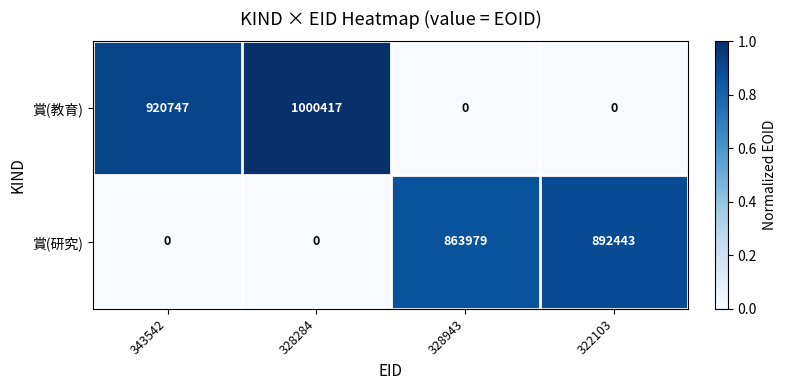

At which category is the sum across all series the highest?

328284